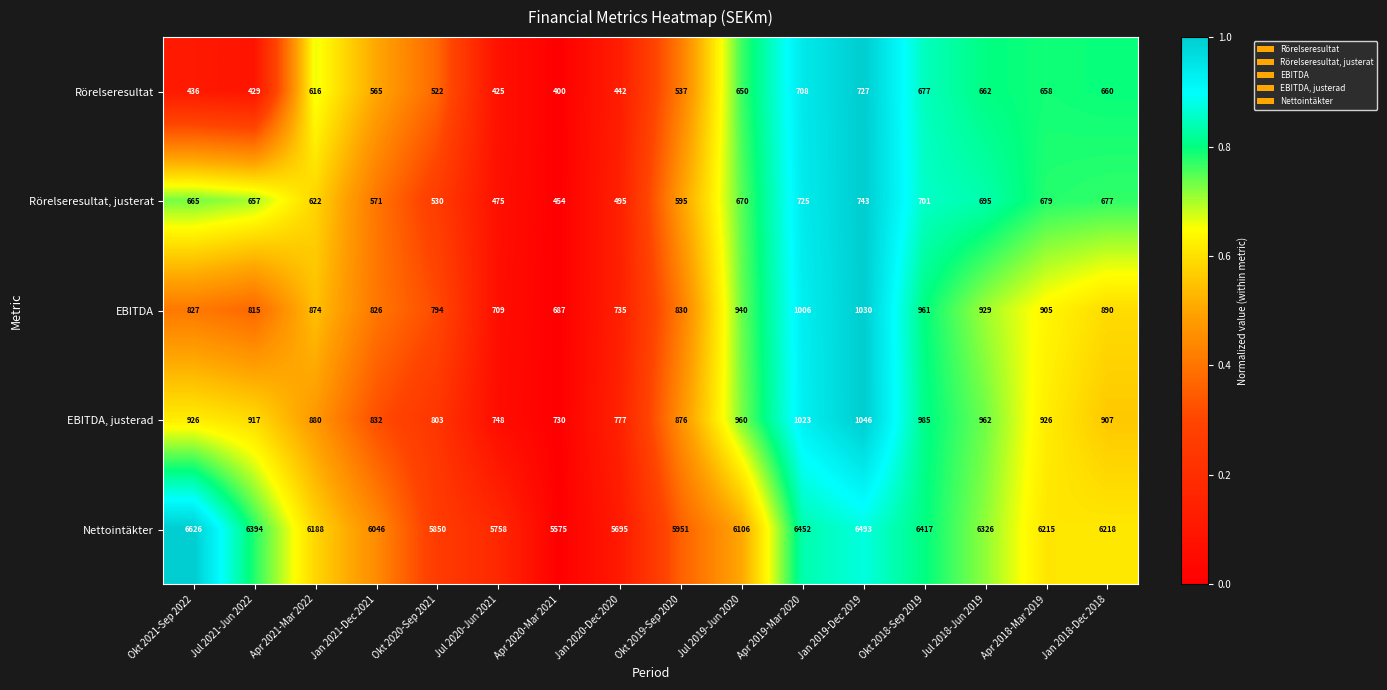

List the series in order of their peak value, highest first.

Nettointäkter, EBITDA, justerad, EBITDA, Rörelseresultat, justerat, Rörelseresultat